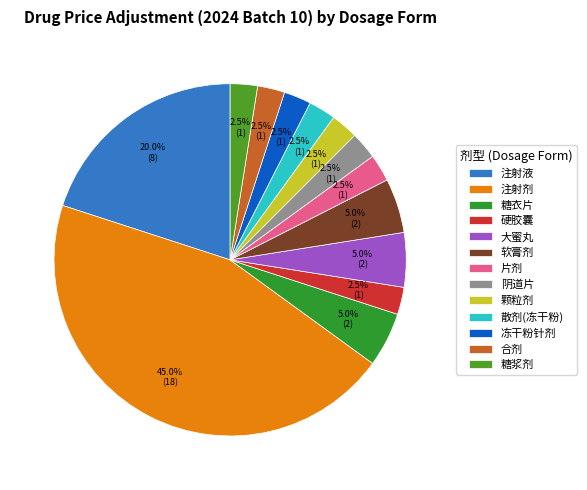

Rank the categories by value from lowest to highest.

硬胶囊, 片剂, 阴道片, 颗粒剂, 散剂(冻干粉), 冻干粉针剂, 合剂, 糖浆剂, 糖衣片, 大蜜丸, 软膏剂, 注射液, 注射剂